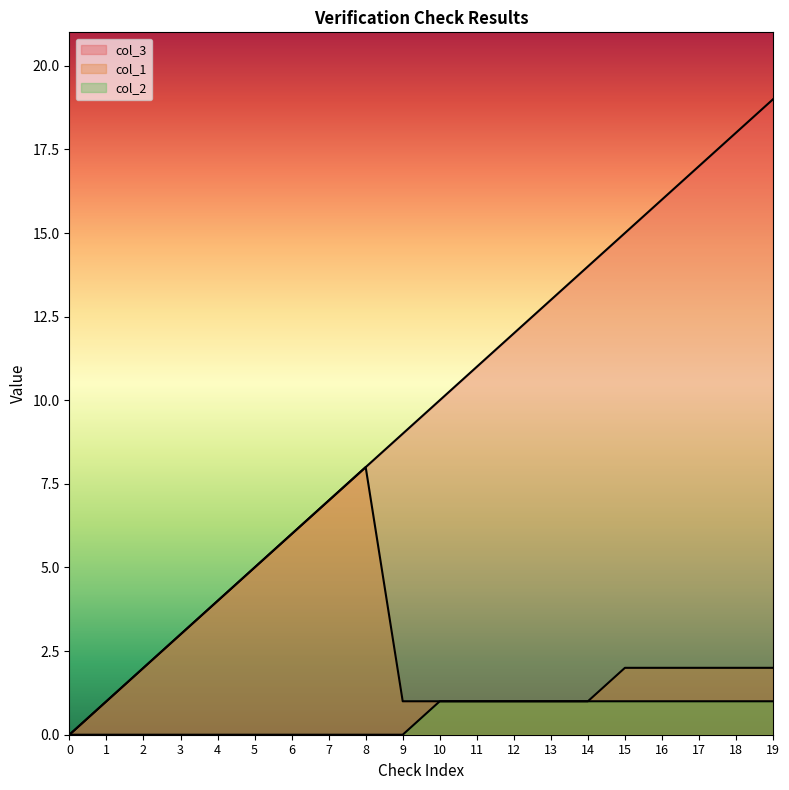

The col_1 series shows 1 at 1. True or false?

True